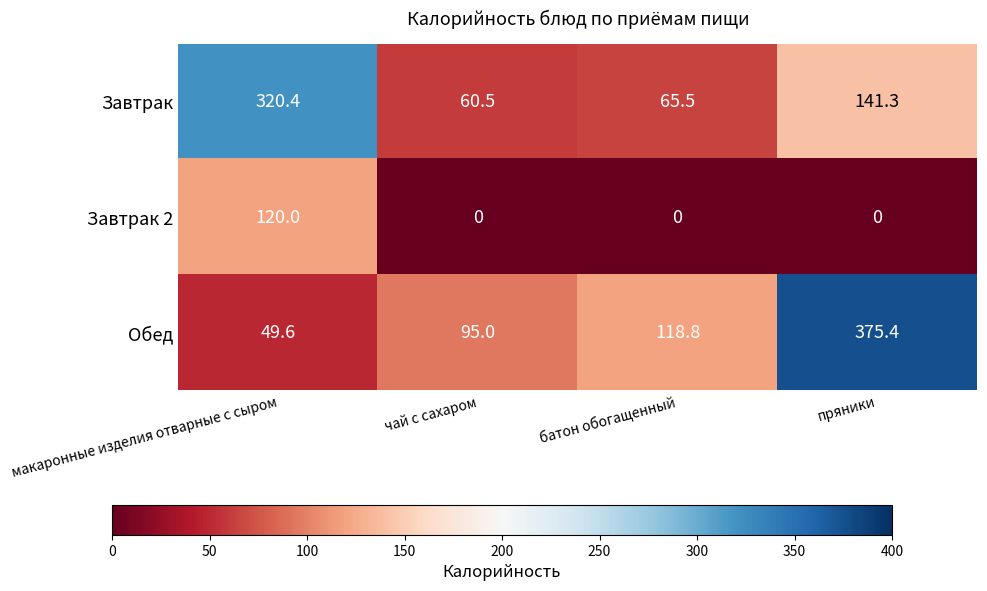

Which series has the largest total across all categories?

Обед